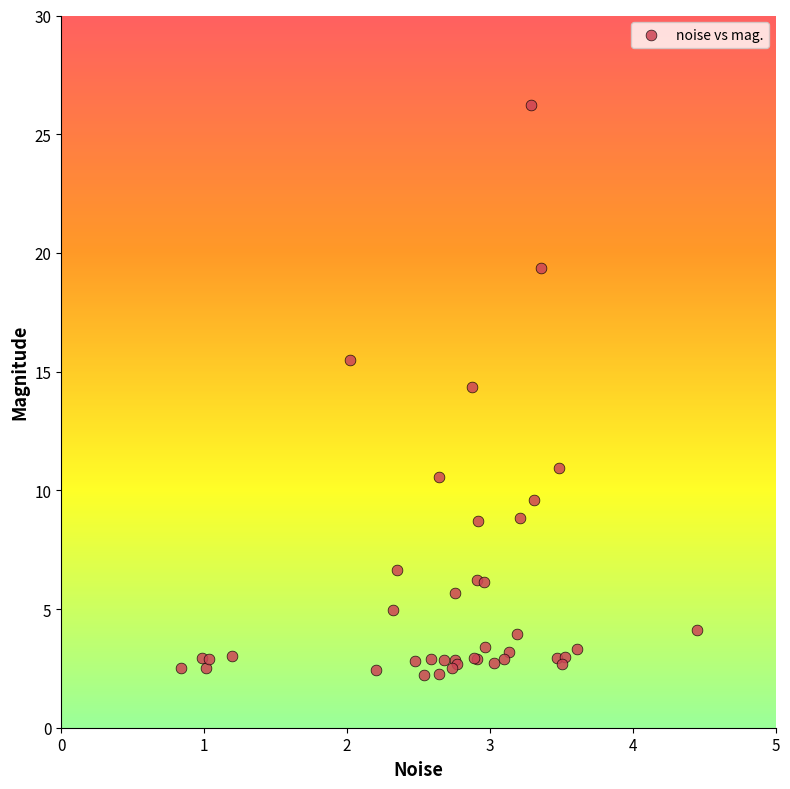

What Y value in the scatter plot is closest to 14?

14.4